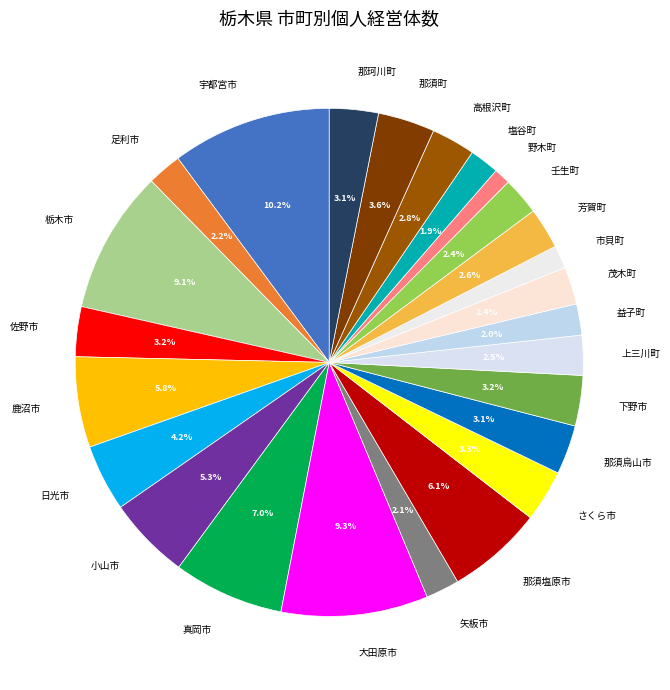

To the nearest percent, what portion does 益子町 represent?

2%